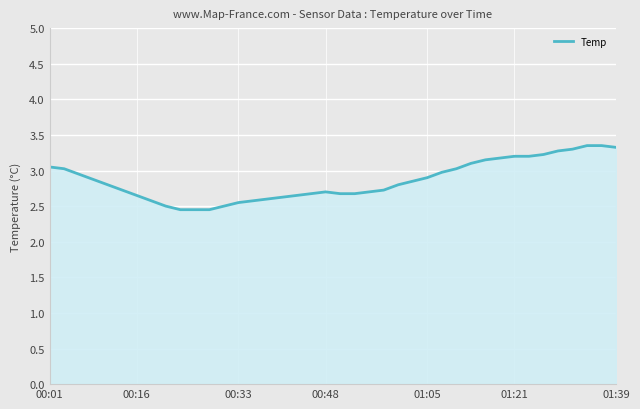

What is the difference between the maximum and minimum values?

0.9